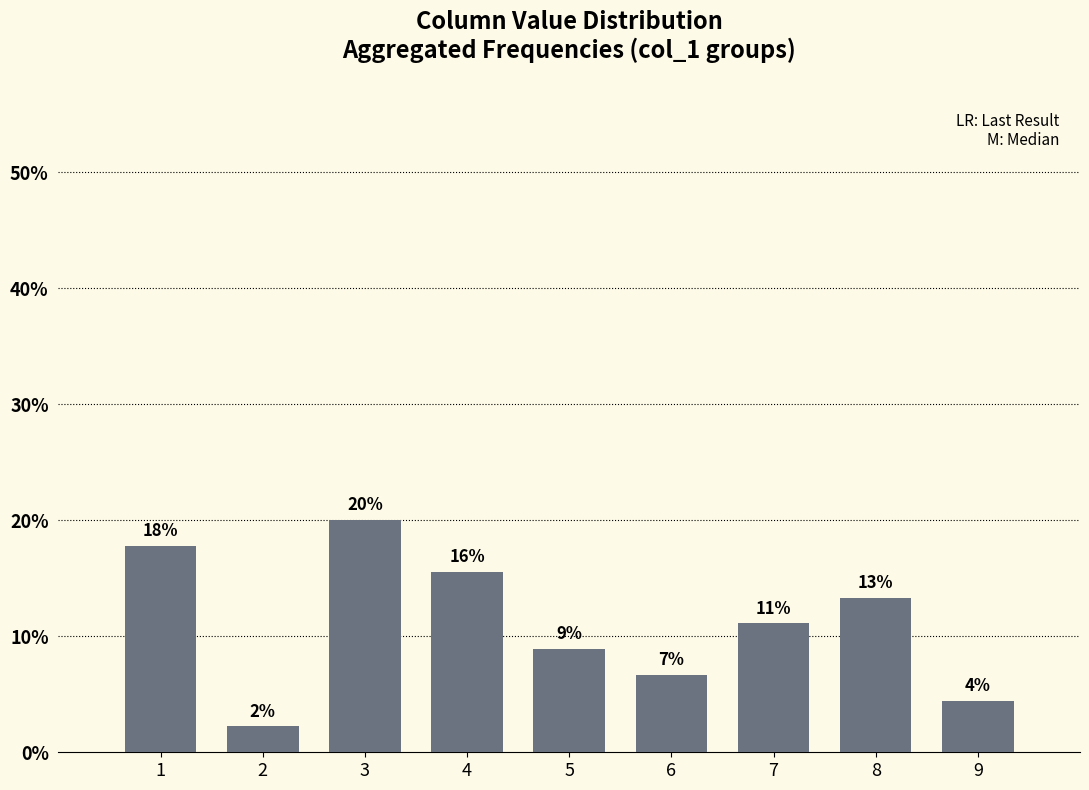

Does the chart contain any negative values?

No